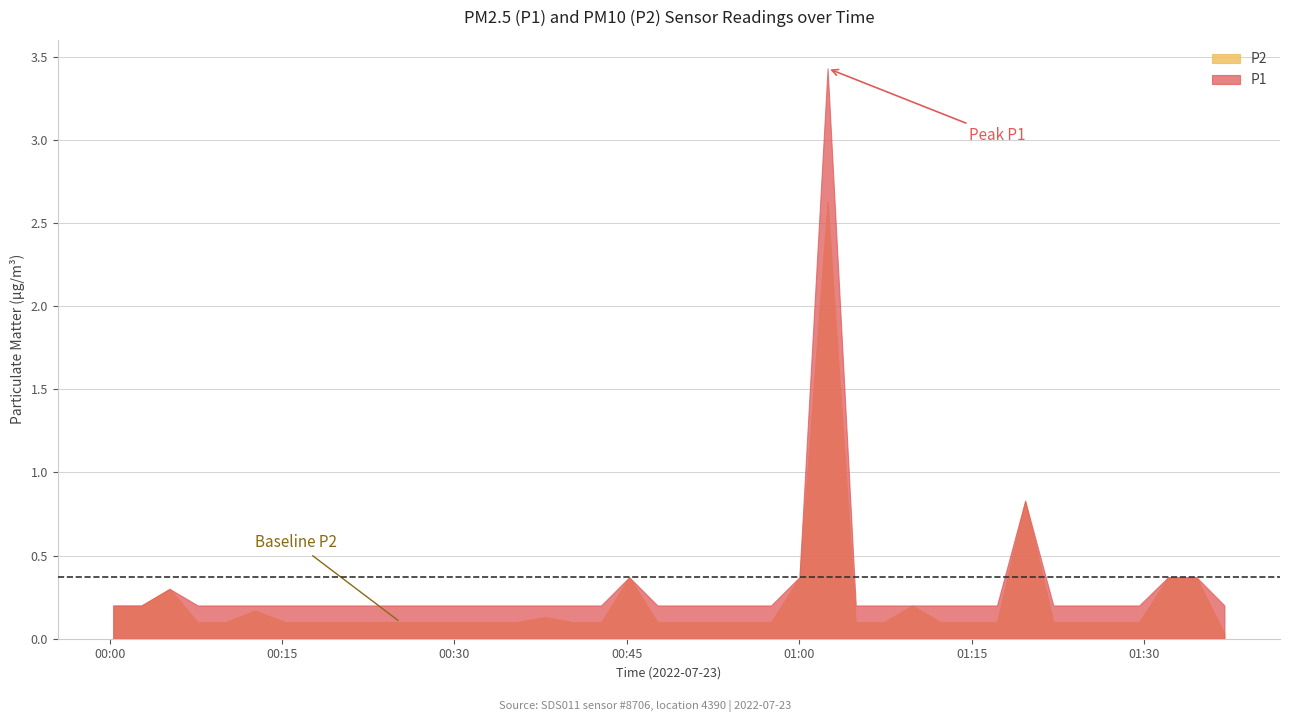

Which series has the largest range (max minus min)?

P1